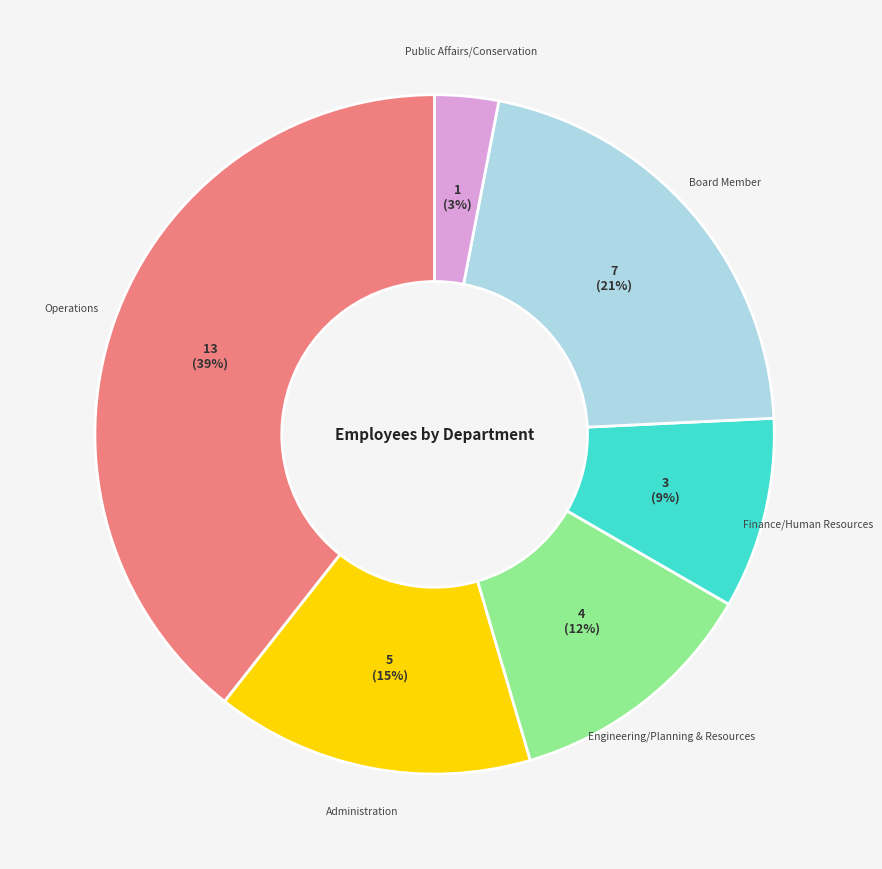

Do Administration and Operations together represent more than half of the pie?

Yes